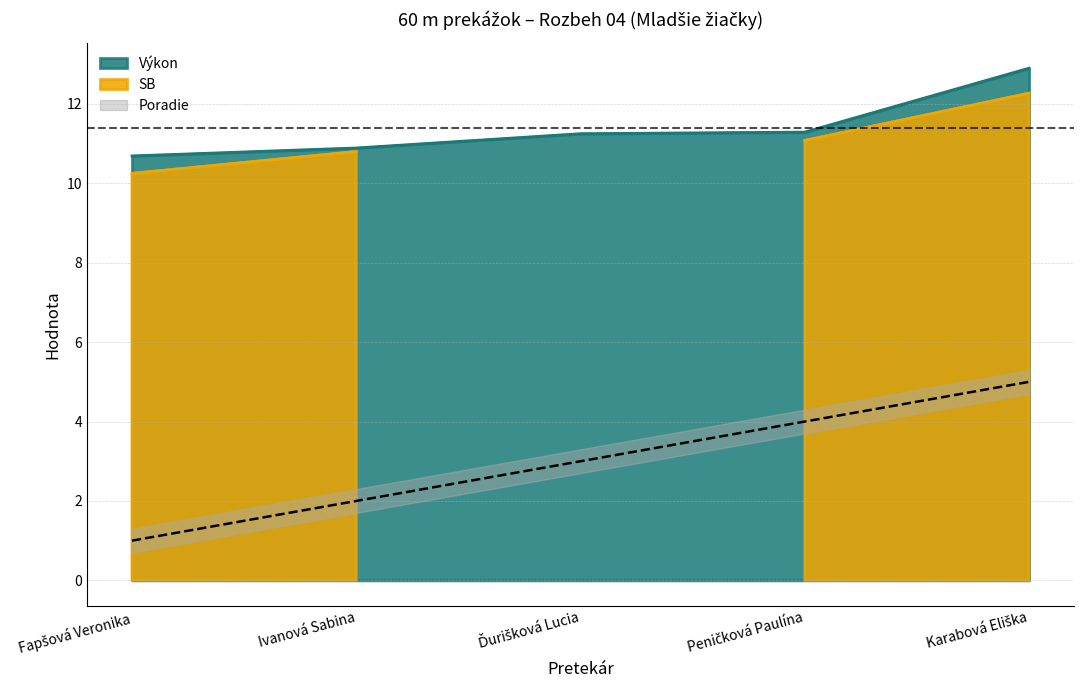

The value of Výkon at Ivanová Sabina is 10.9. True or false?

True